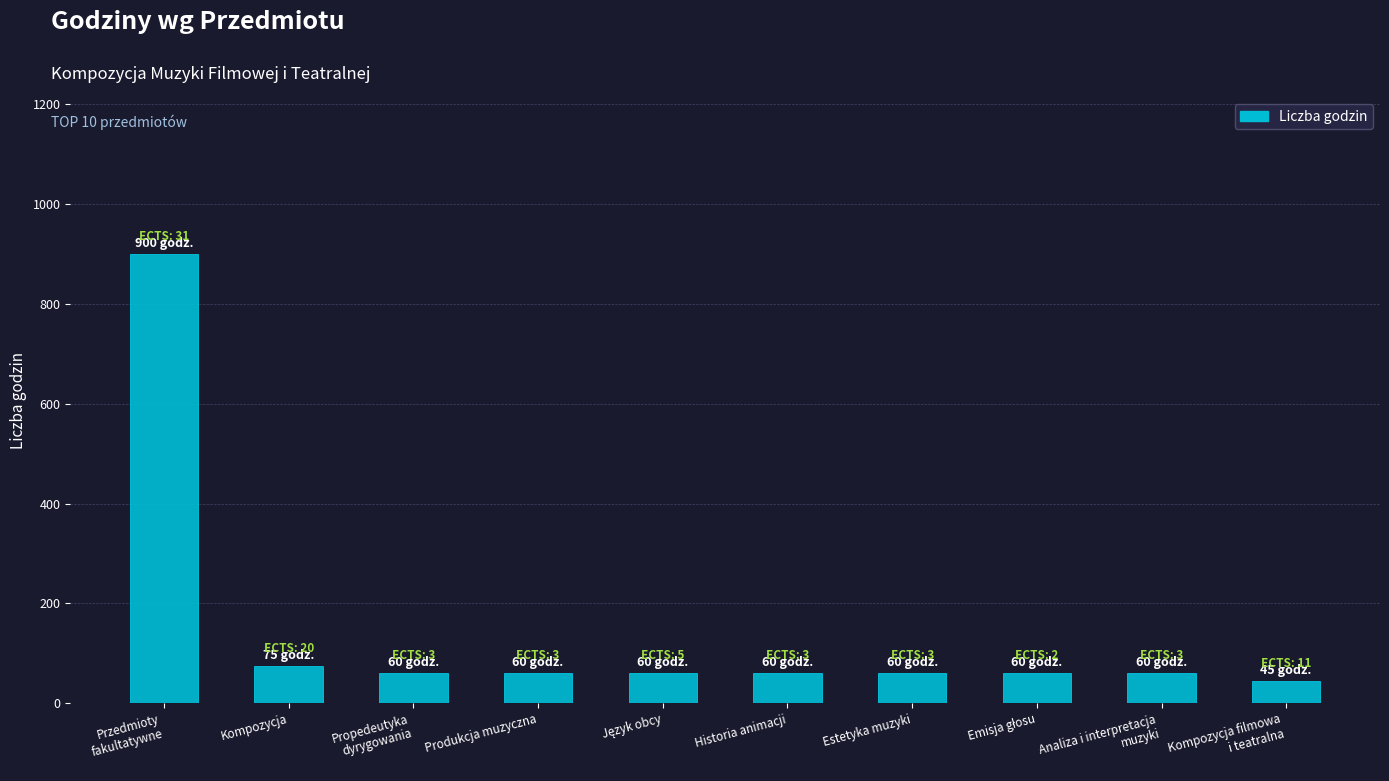

What is the value of the 5th bar from the left?

60